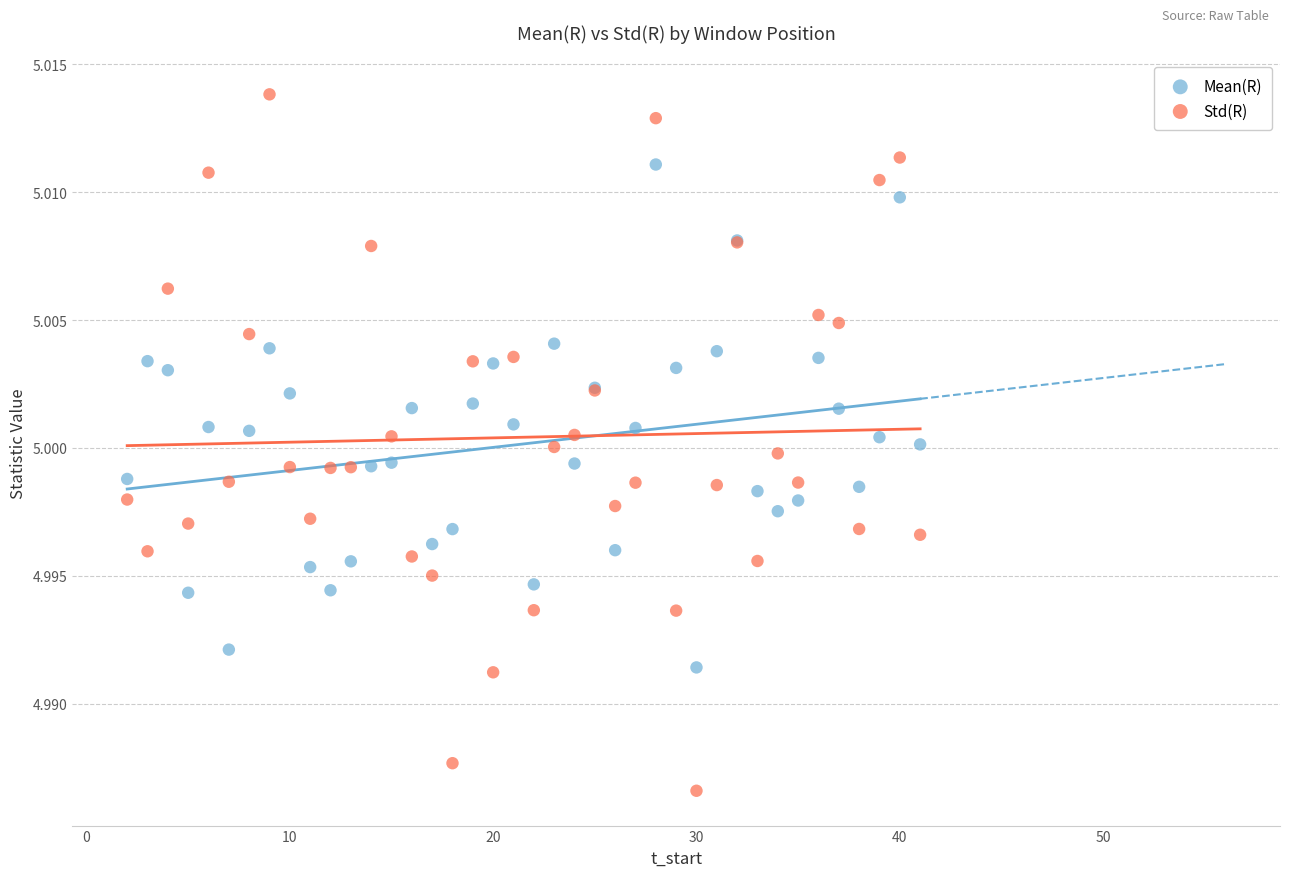

Which series contains the lowest Y value?

Std(R)